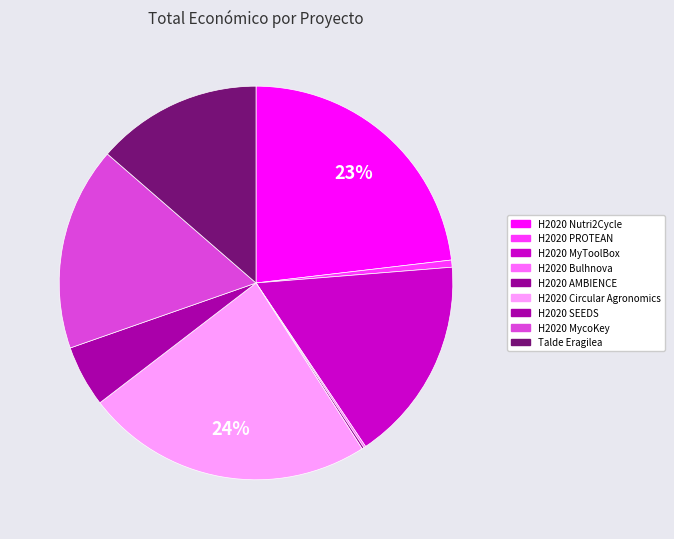

To the nearest percent, what percentage of the pie is H2020 SEEDS?

5%